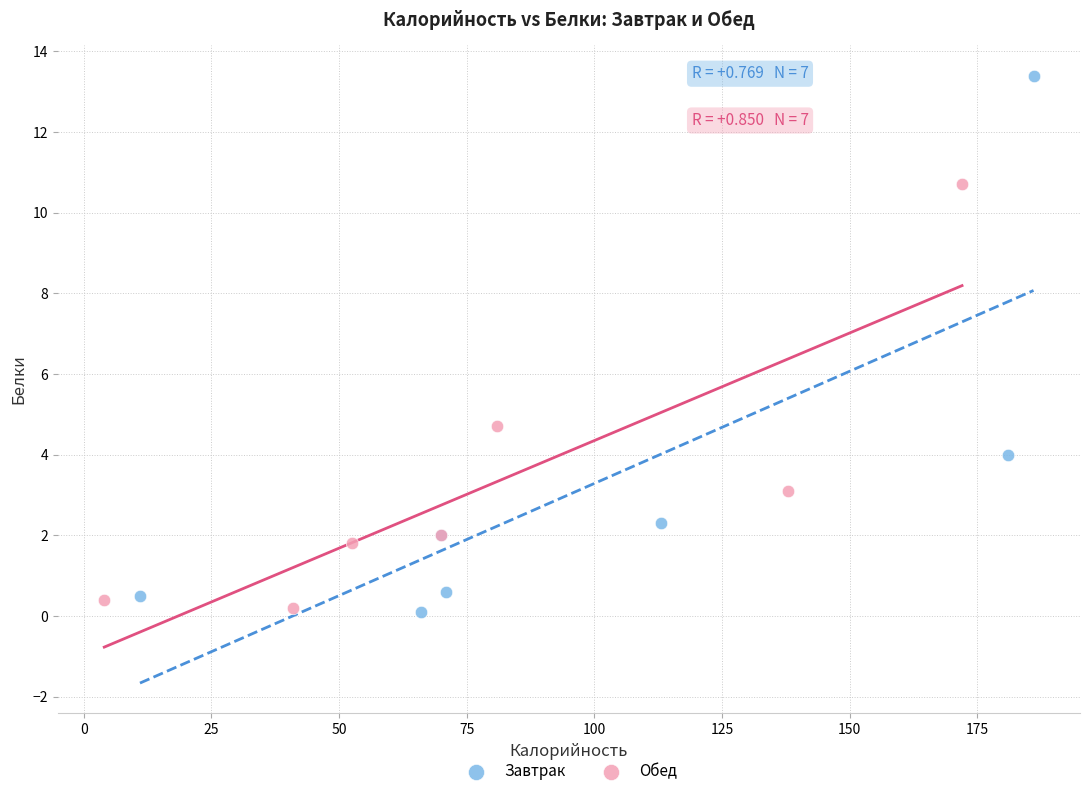

Which series has the largest Y range (max minus min)?

Завтрак